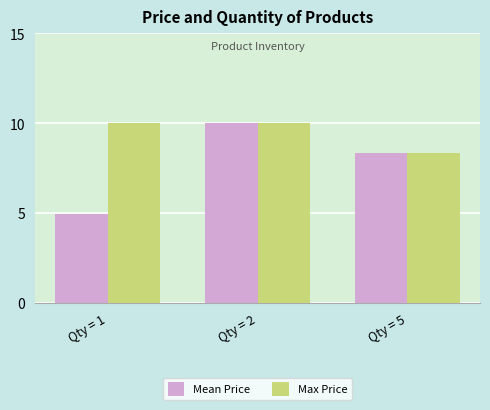

What is the lowest value of the Max Price series?

8.3